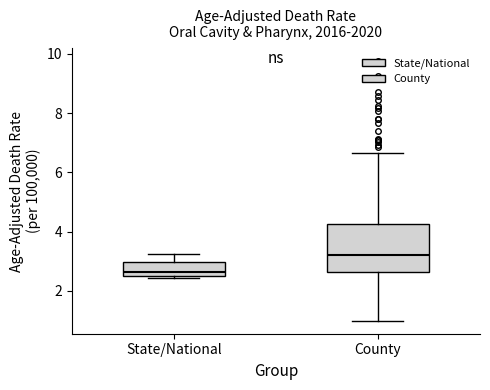

Which box has the highest median line?

County